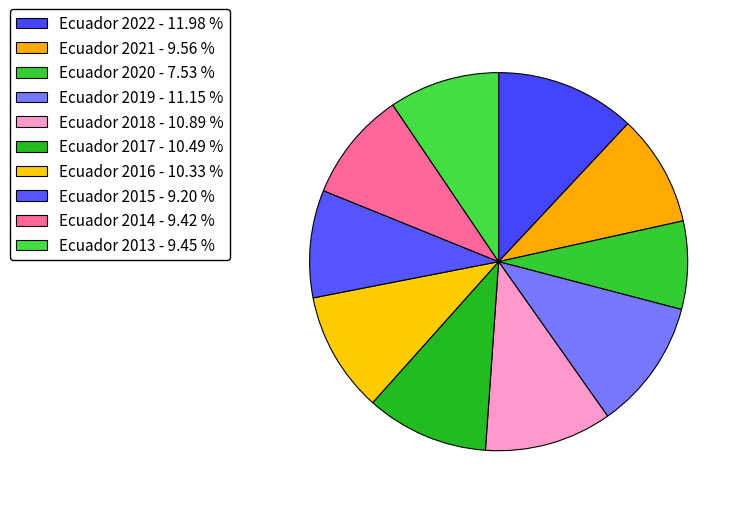

What is the total percentage of Ecuador 2022 and Ecuador 2020?

19.5%